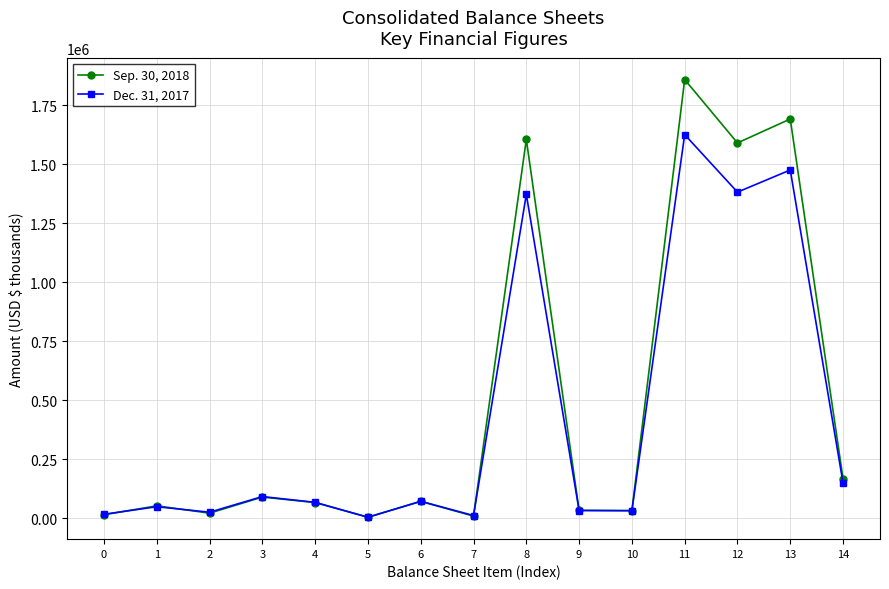

Rank the series by their maximum value, from highest to lowest.

Sep. 30, 2018, Dec. 31, 2017